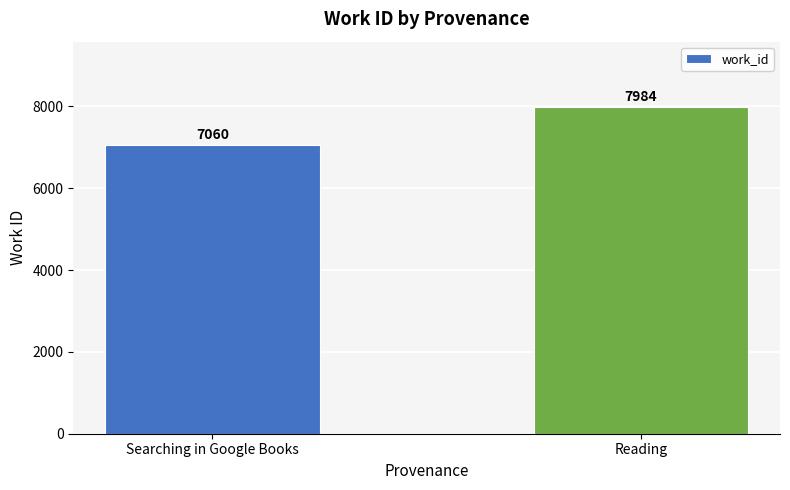

Reading left to right, extract all data points from this chart.

7060	7984